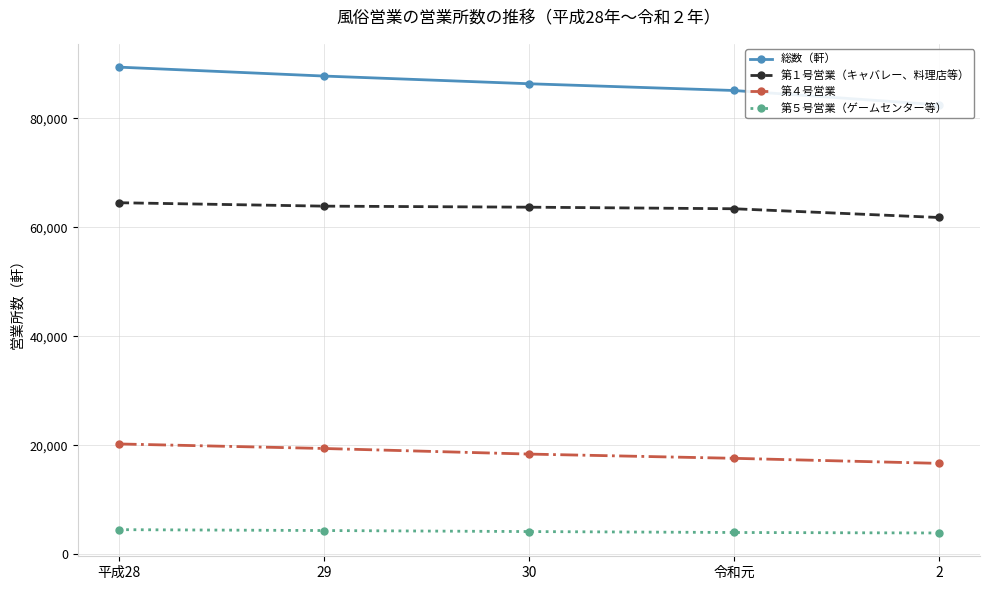

True or false: 第４号営業 and 第１号営業（キャバレー、料理店等） cross at least once.

False